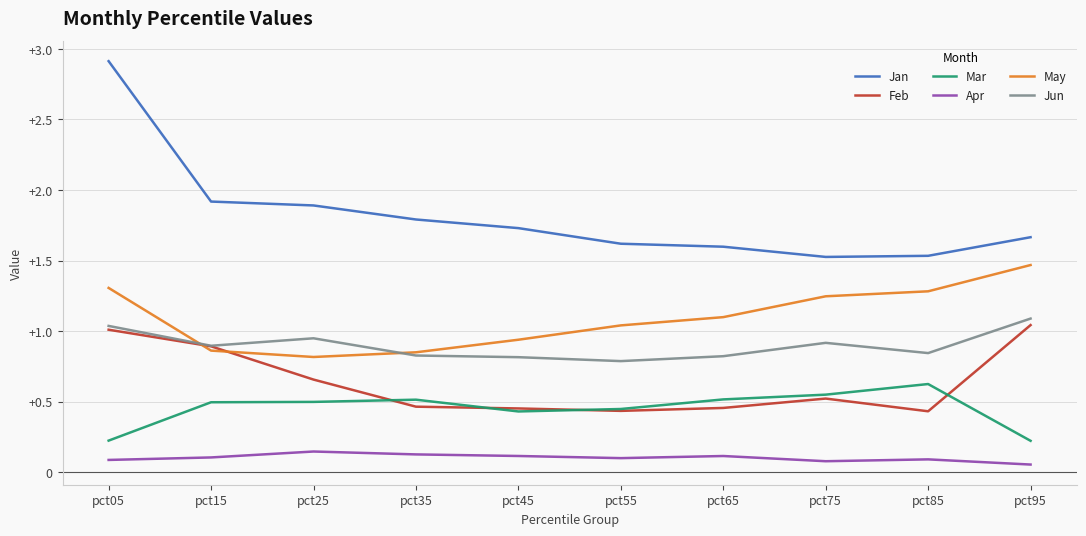

What is the maximum value shown in the chart?

2.9